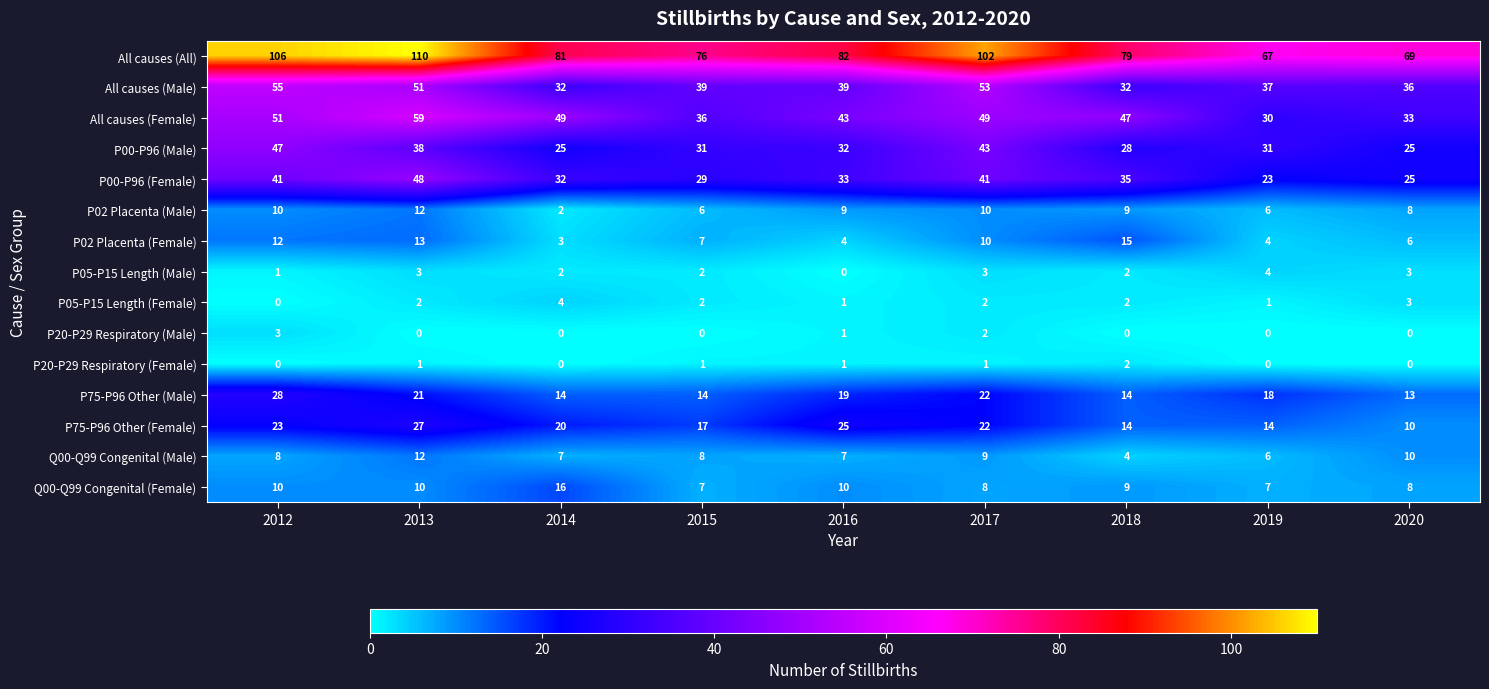

What is the sum of all P05-P15 Length (Female) values?

17